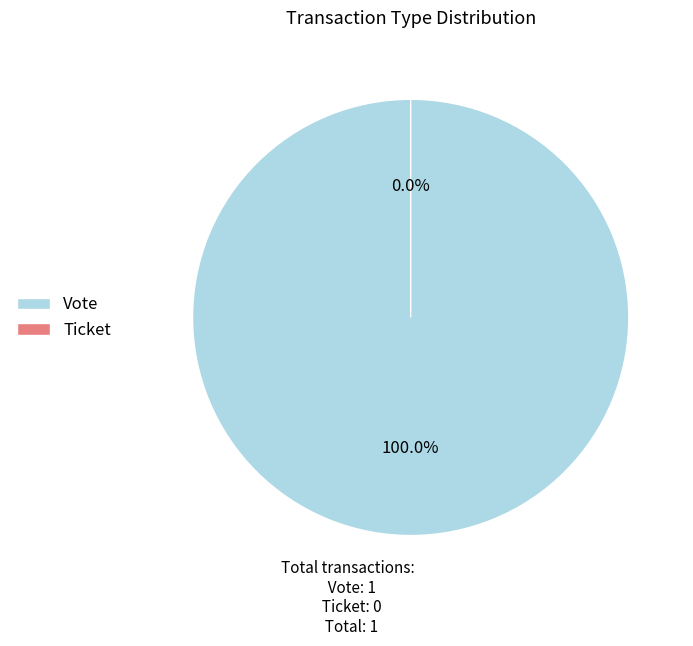

Is Ticket the majority of the pie?

No